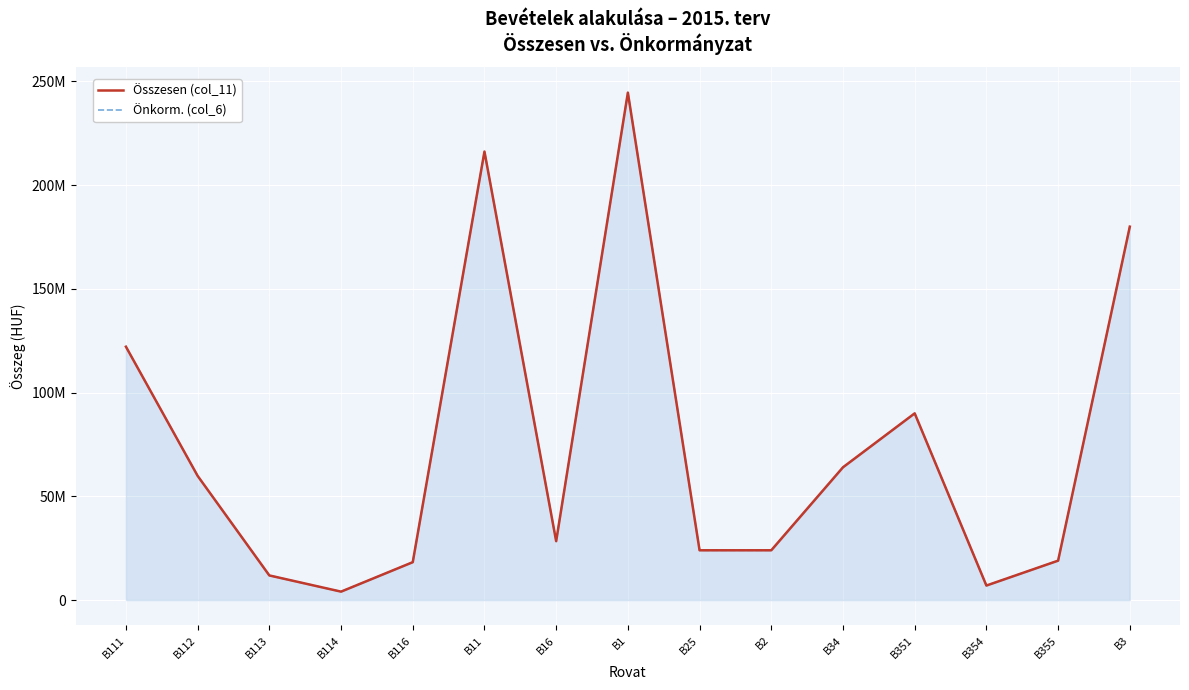

Reading left to right, transcribe all the data shown in this chart.

Összesen (col_11): 122136735	59864800	11872480	4066380	18262220	216202615	28390000	244592615	24000000	24000000	64000000	90000000	7000000	19000000	180000000
Önkorm. (col_6): 122136735	59864800	11872480	4066380	18262220	216202615	28390000	244592615	24000000	24000000	64000000	90000000	7000000	19000000	180000000